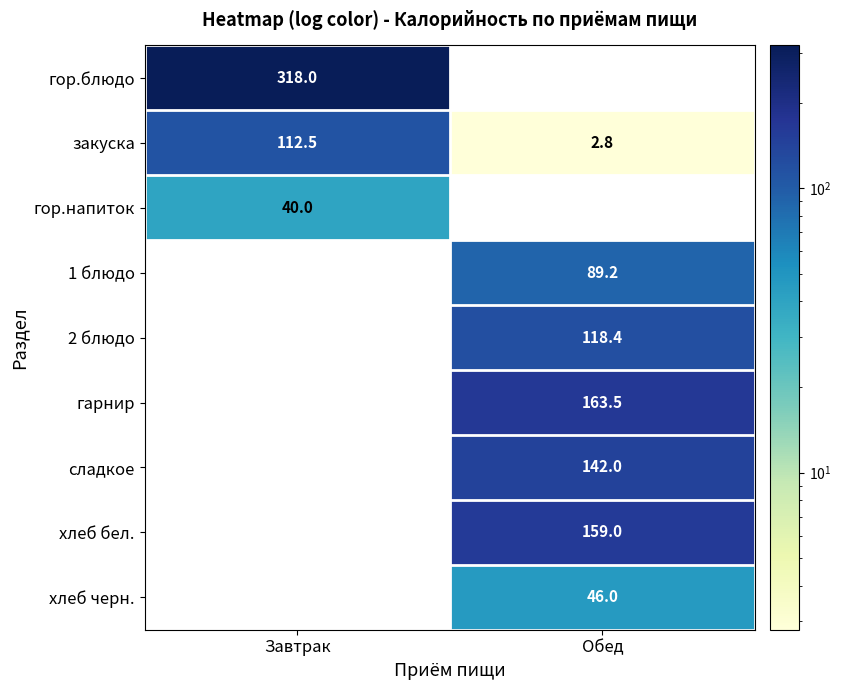

What is the approximate value of закуска at Завтрак?

112.5